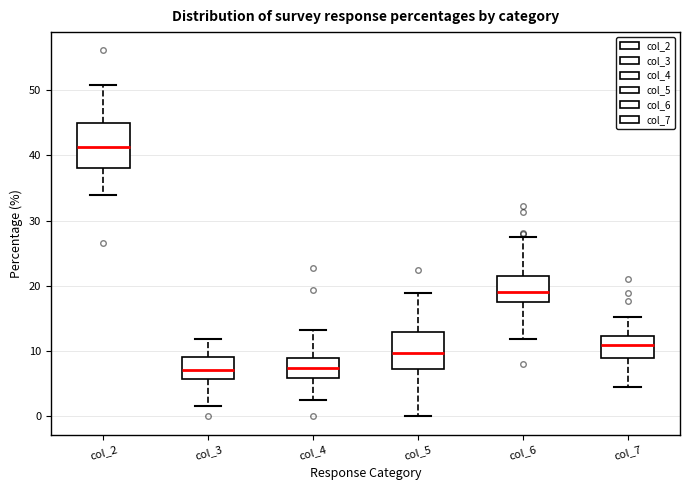

Reading left to right, transcribe this box plot: for each box, give where its median line is, the range the box spans, and where its two whiskers end, as read against the y-axis. The values are not printed on the chart, so give them approximately, as read against the axis.

col_2: median 41, box 38 to 45, whiskers 34 to 51
col_3: median 7, box 6 to 9, whiskers 2 to 12
col_4: median 7, box 6 to 9, whiskers 3 to 13
col_5: median 10, box 7 to 13, whiskers 0 to 19
col_6: median 19, box 18 to 22, whiskers 12 to 28
col_7: median 11, box 9 to 12, whiskers 5 to 15